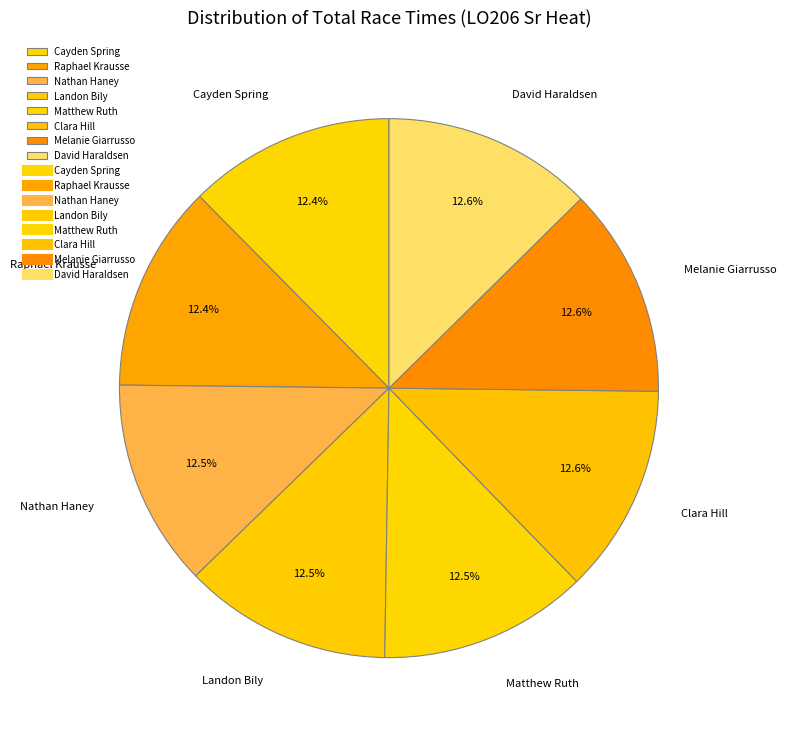

Is the sum of David Haraldsen and Nathan Haney greater than half?

No